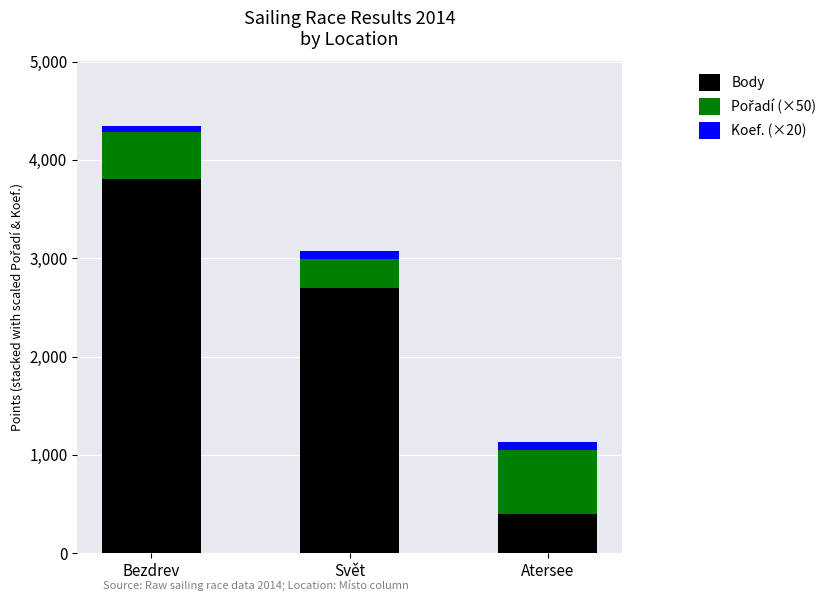

What is the difference between the Body values at Svět and Atersee?

2291